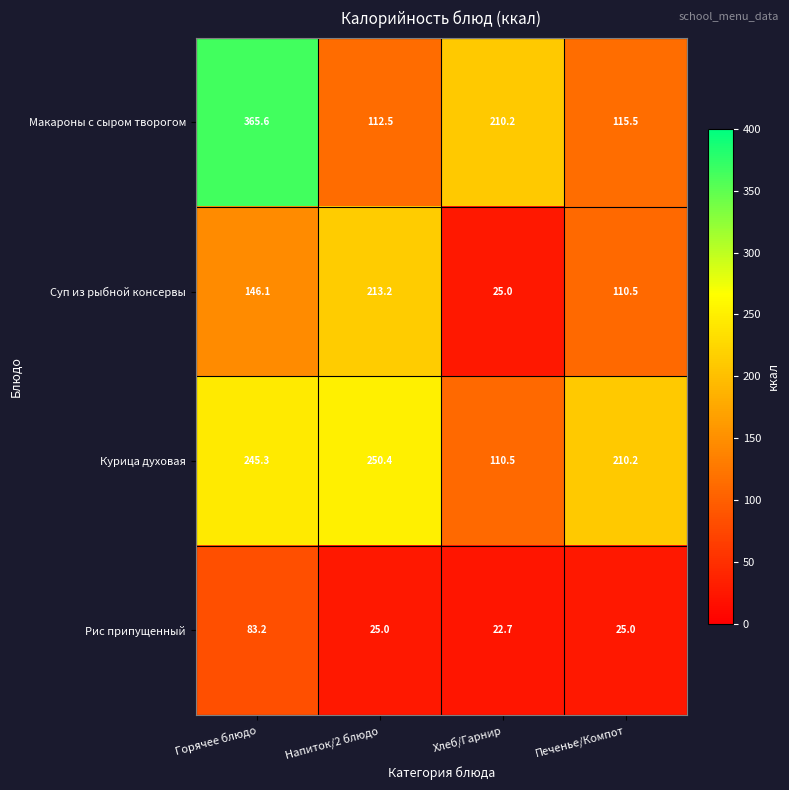

Which label corresponds to the smallest value in the chart?

Хлеб/Гарнир